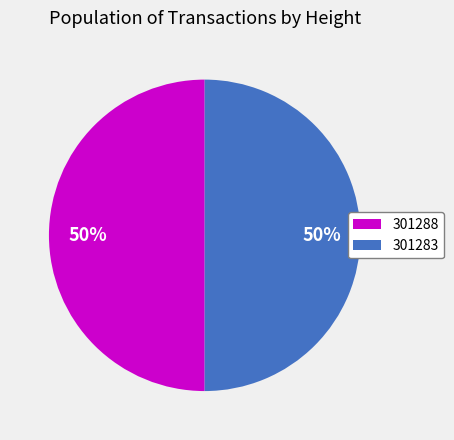

Approximately how many times larger is the value at 301283 compared to 301288?

1.0